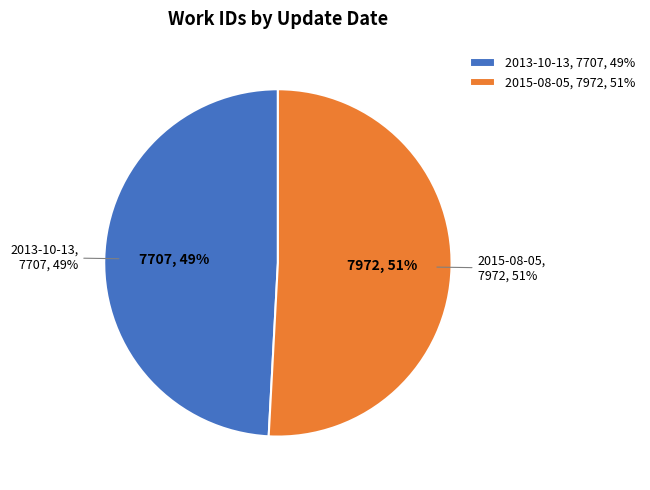

Does 2013-10-13 account for over 50% of the chart?

No